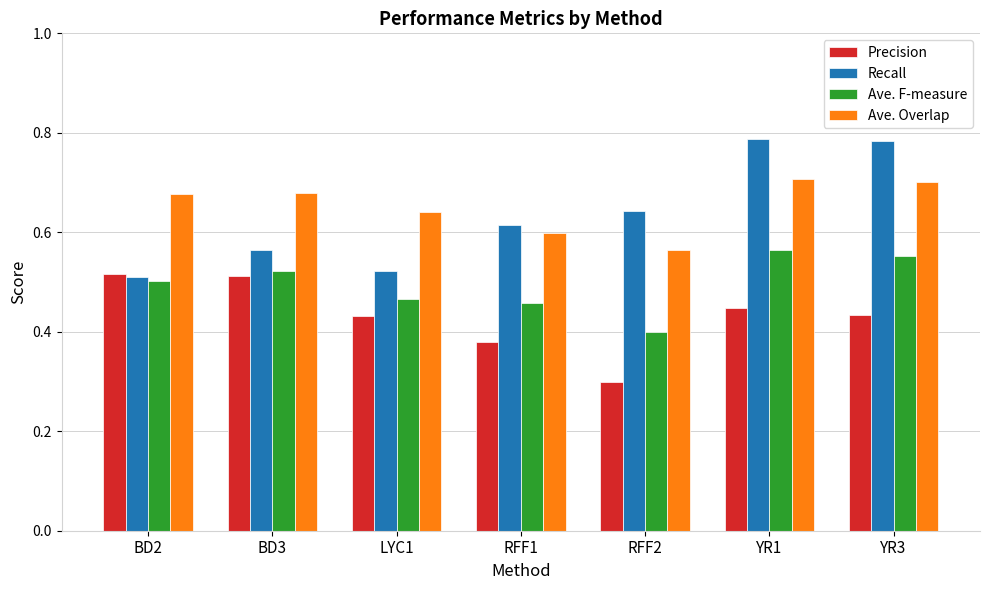

What is the spread (max minus min) of values at LYC1?

0.2